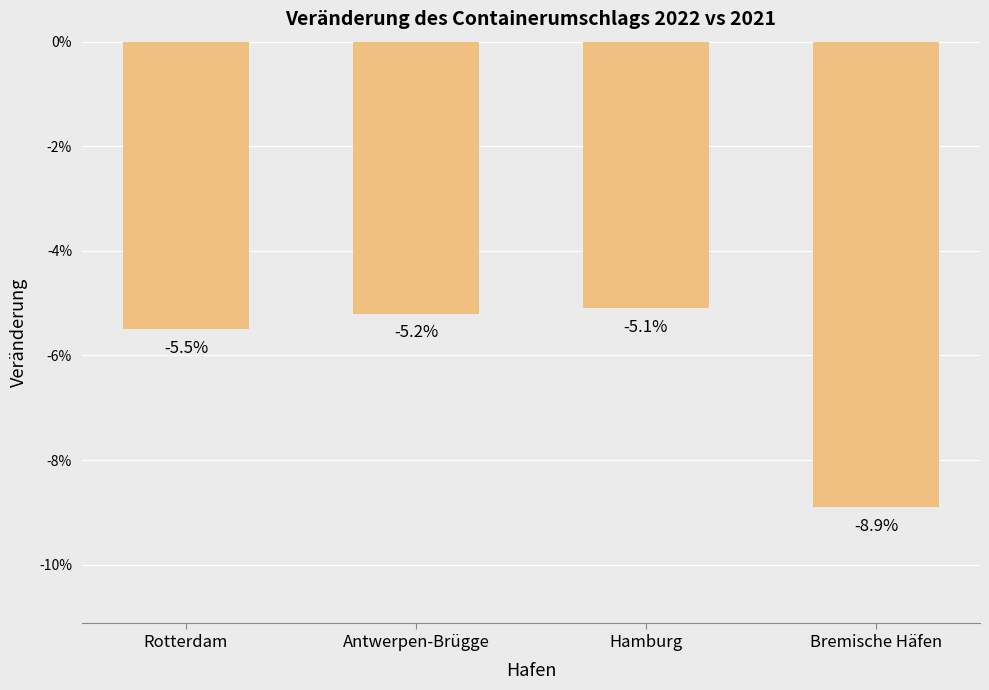

Rank the categories by value from lowest to highest.

Bremische Häfen, Rotterdam, Antwerpen-Brügge, Hamburg